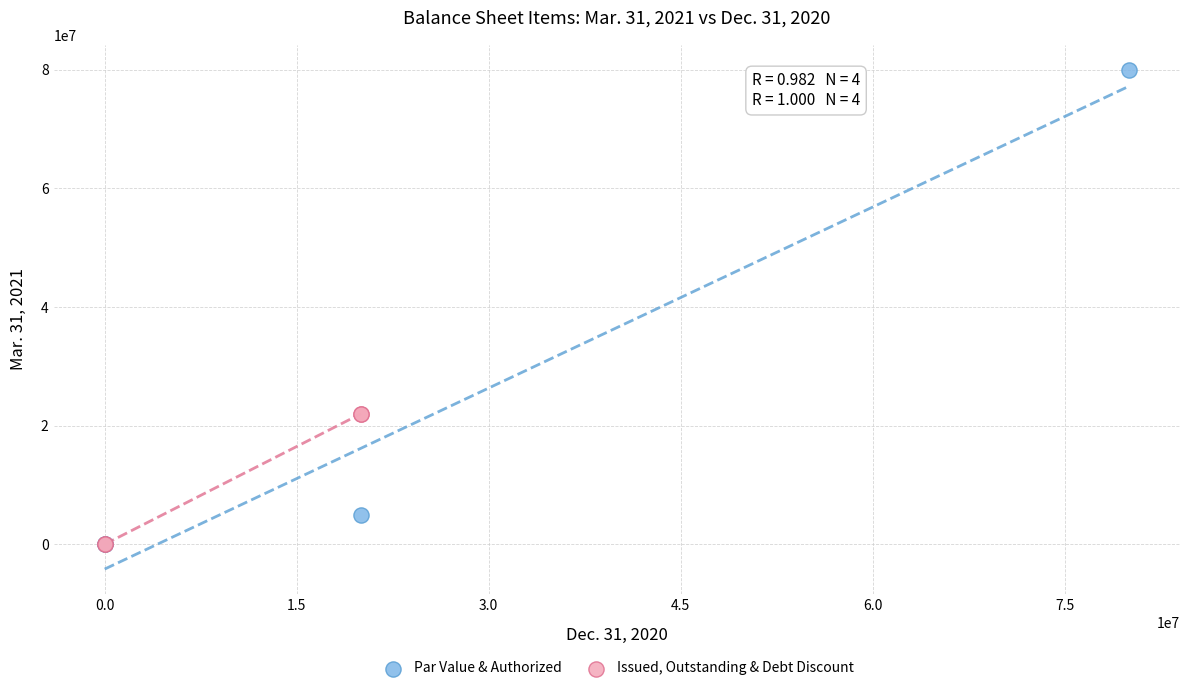

Which series has the widest spread of Y values?

Par Value & Authorized